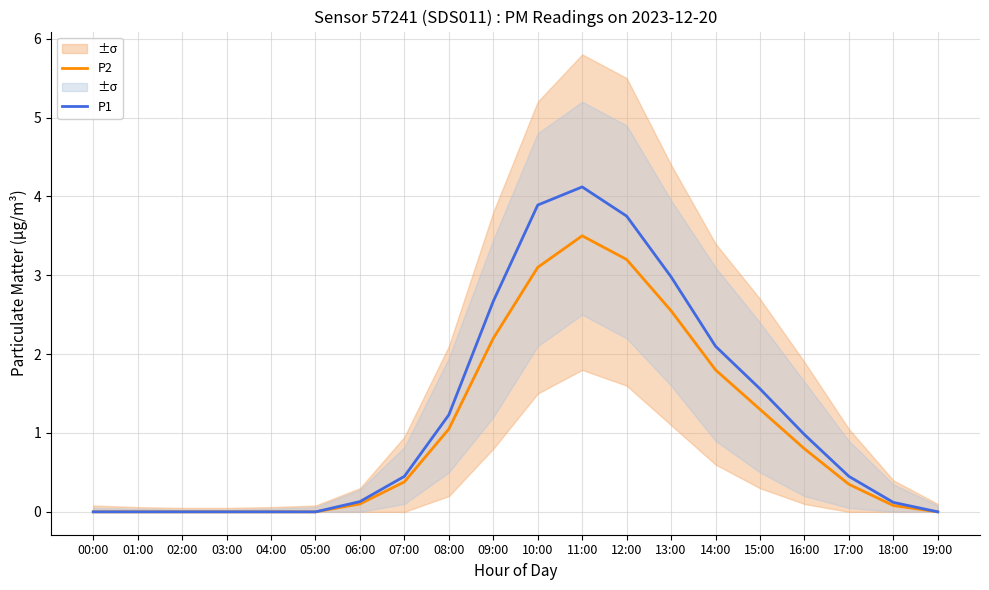

What is the total value across all series at 15:00?

2.9